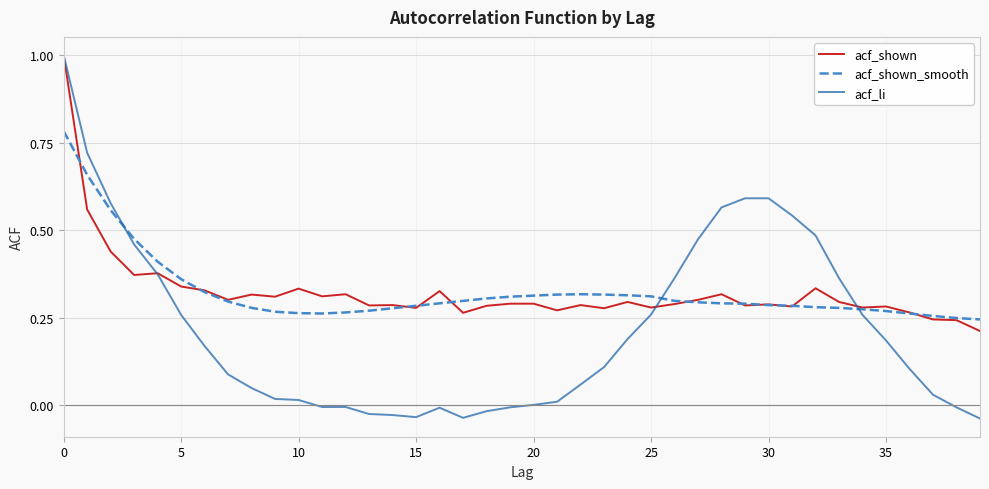

What is the maximum value shown in the chart?

1.0